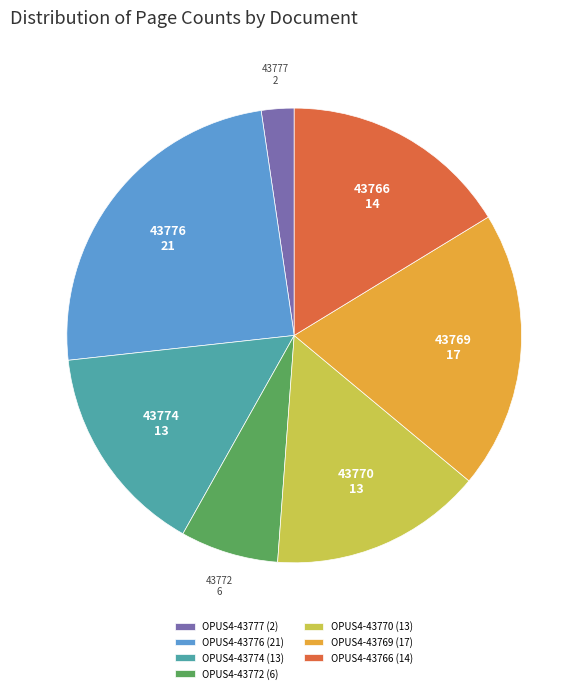

Is there a majority slice in this chart?

No